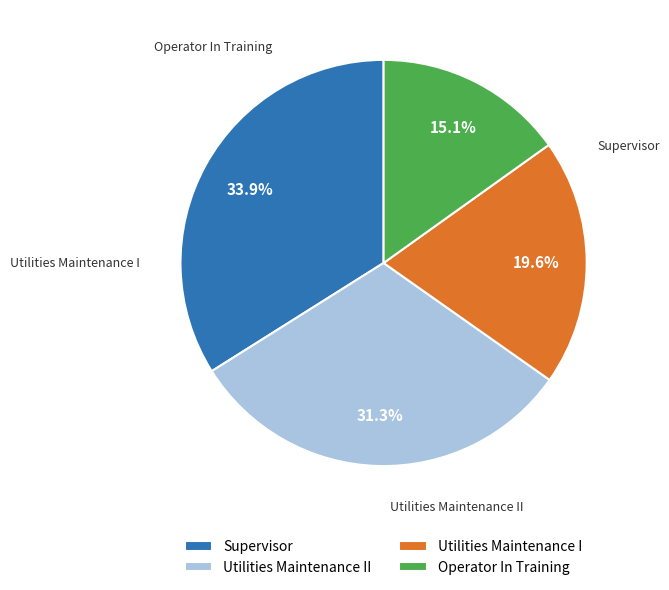

What is the largest slice in the pie chart?

Supervisor